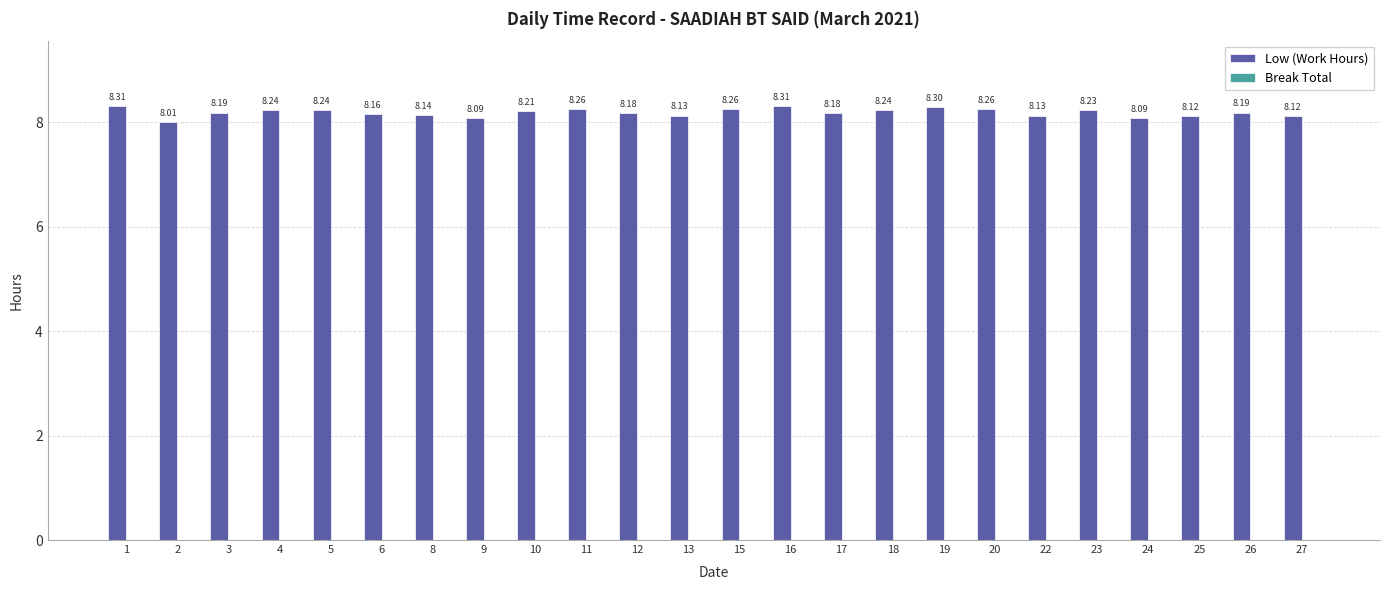

Which has a higher value, 16 or 4?

16